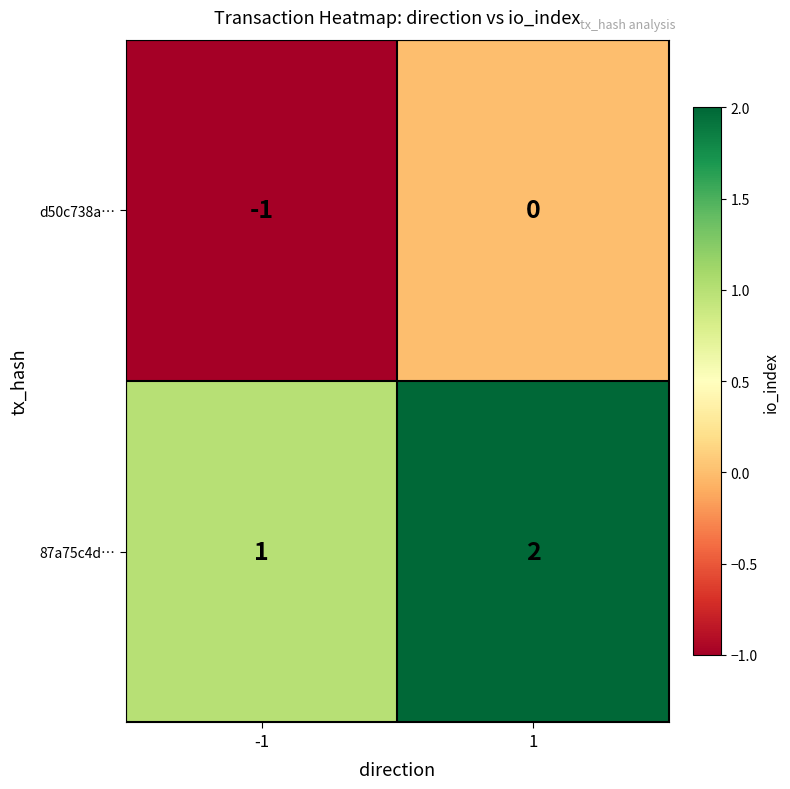

The d50c738a… series shows -1 at -1. True or false?

True